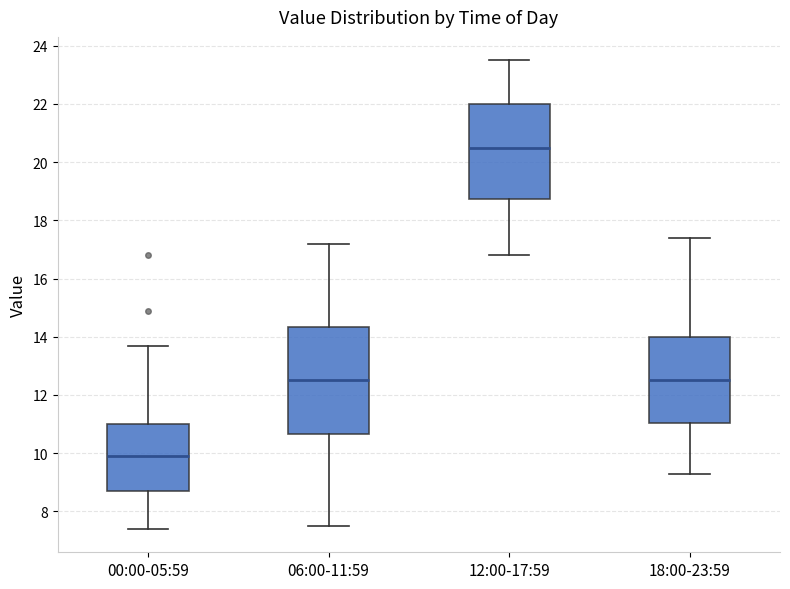

Comparing the boxes themselves (not the whiskers), which one is the tallest?

06:00-11:59